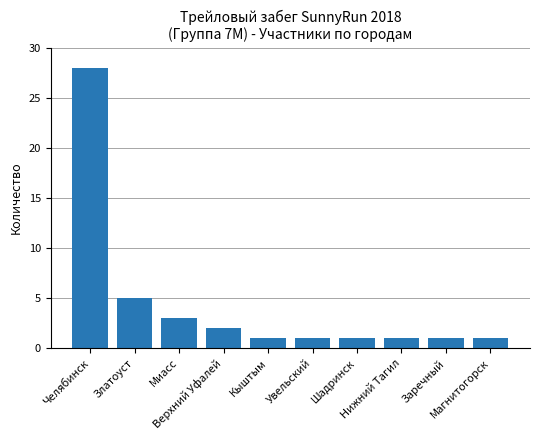

What is the difference between the second highest and second lowest values?

4